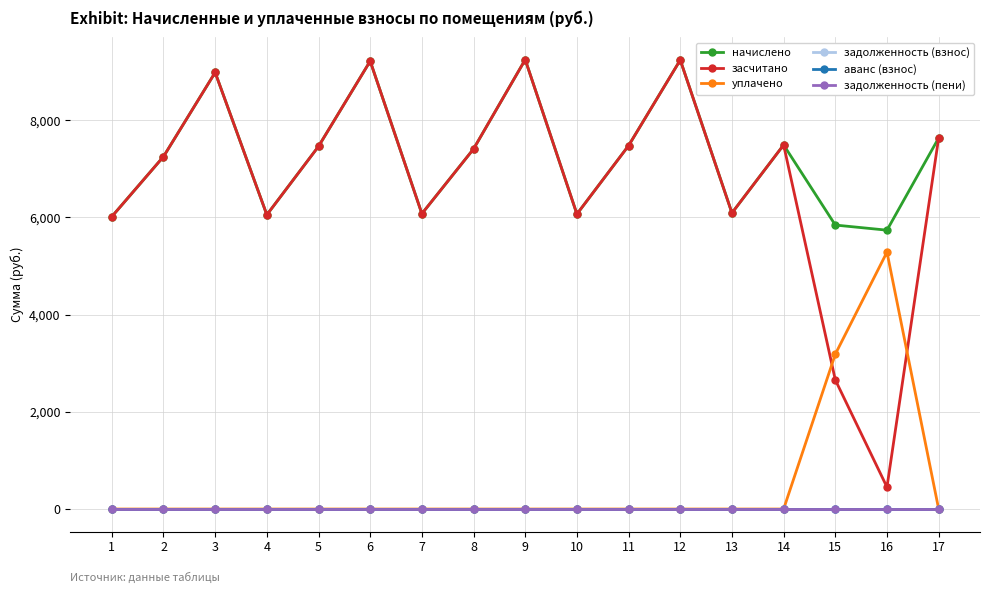

List the labels in order of аванс (взнос) value, smallest first.

1, 2, 3, 4, 5, 6, 7, 8, 9, 10, 11, 12, 13, 14, 15, 16, 17